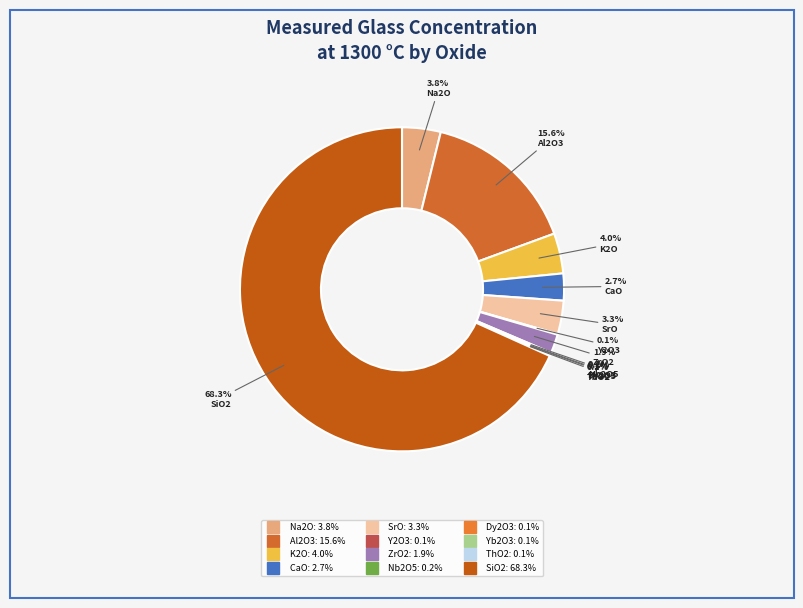

To the nearest percent, what is the combined percentage of Yb2O3 and SrO?

3%